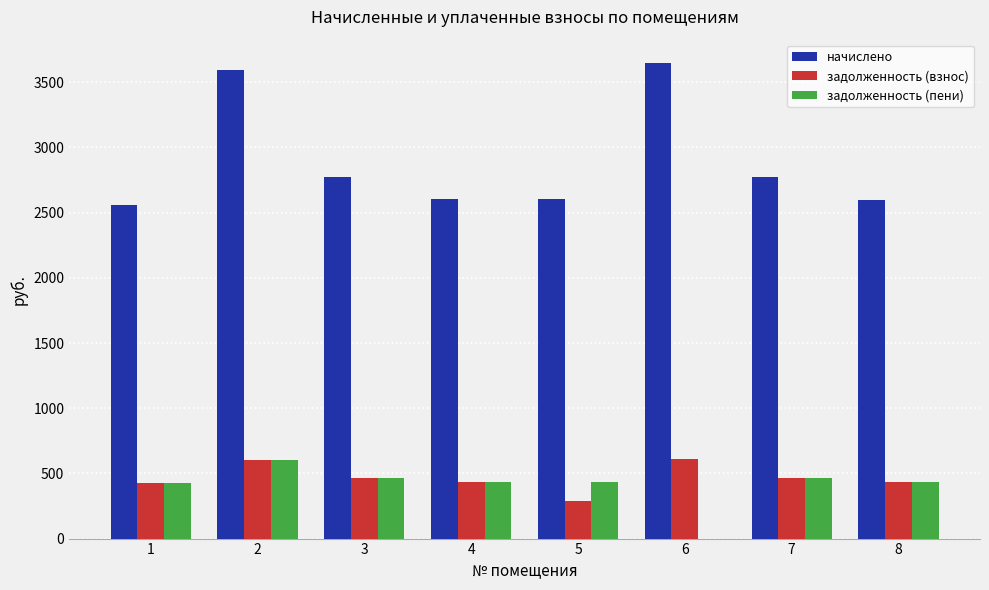

The value of начислено at 2 is 3595.1. True or false?

True